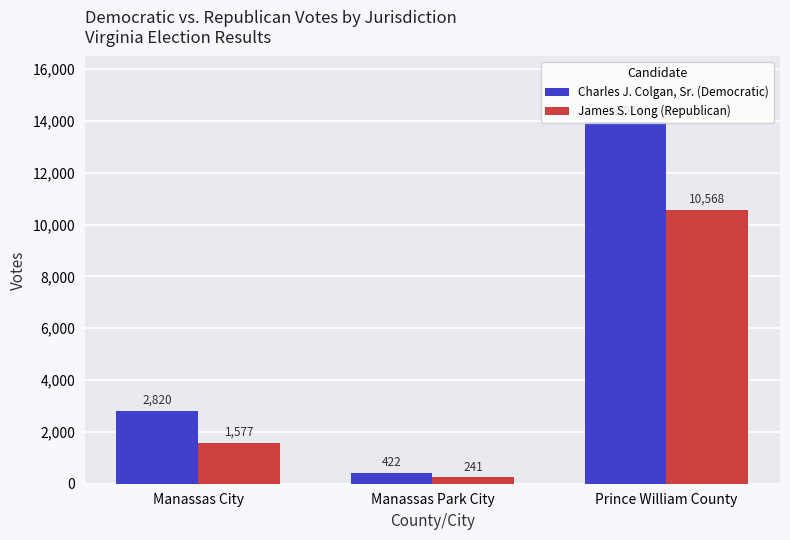

The value of Charles J. Colgan, Sr. (Democratic) at Prince William County is 13974. True or false?

True